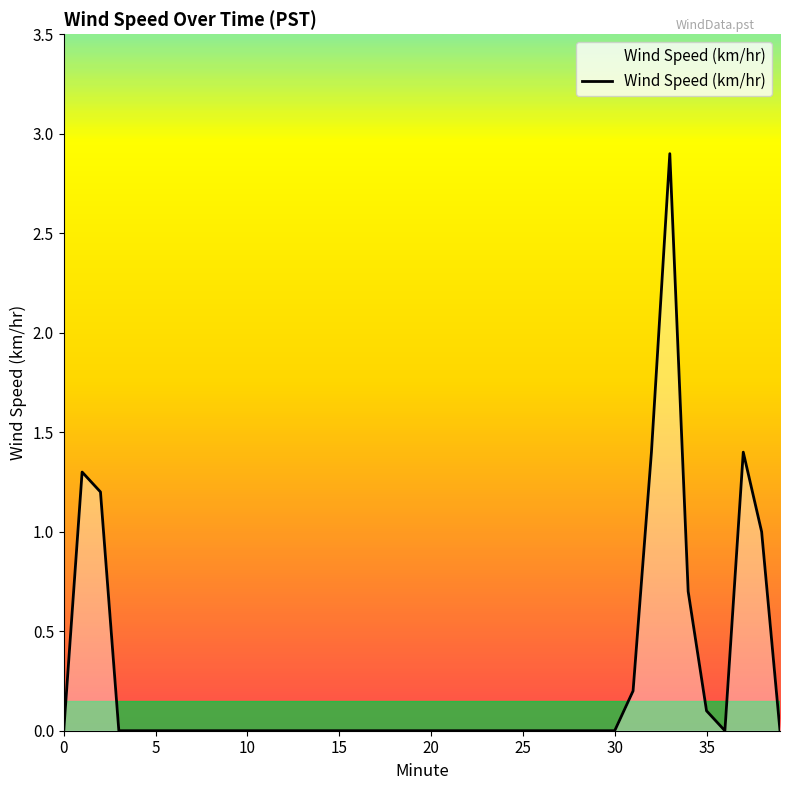

Reading right to left, transcribe all the data shown in this chart.

0.0	1.0	1.4	0.0	0.1	0.7	2.9	1.4	0.2	0.0	0.0	0.0	0.0	0.0	0.0	0.0	0.0	0.0	0.0	0.0	0.0	0.0	0.0	0.0	0.0	0.0	0.0	0.0	0.0	0.0	0.0	0.0	0.0	0.0	0.0	0.0	0.0	1.2	1.3	0.0